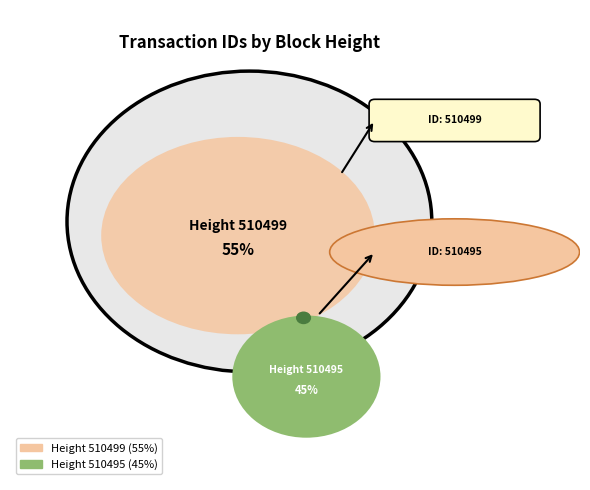

To the nearest percent, what is the difference between the 510495 and 510499 slice percentages?

10%